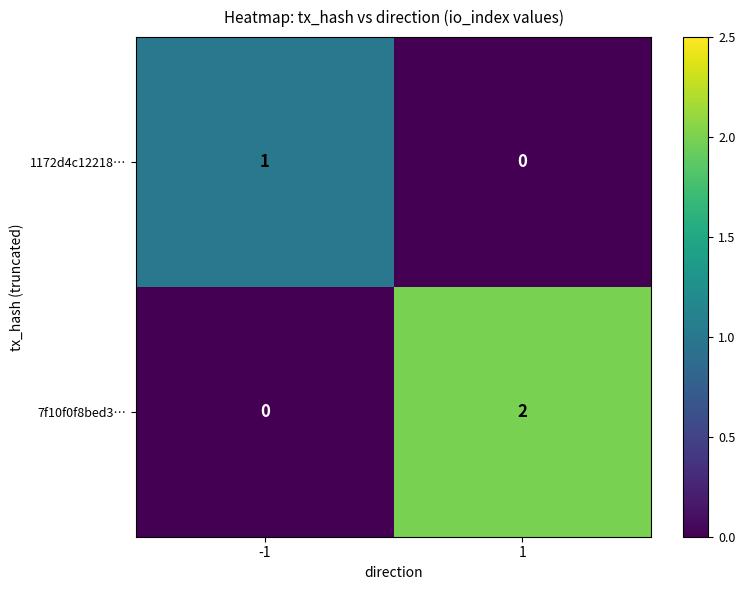

Reading left to right, transcribe all the data shown in this chart.

1172d4c12218…: -1=1	1=0
7f10f0f8bed3…: -1=0	1=2